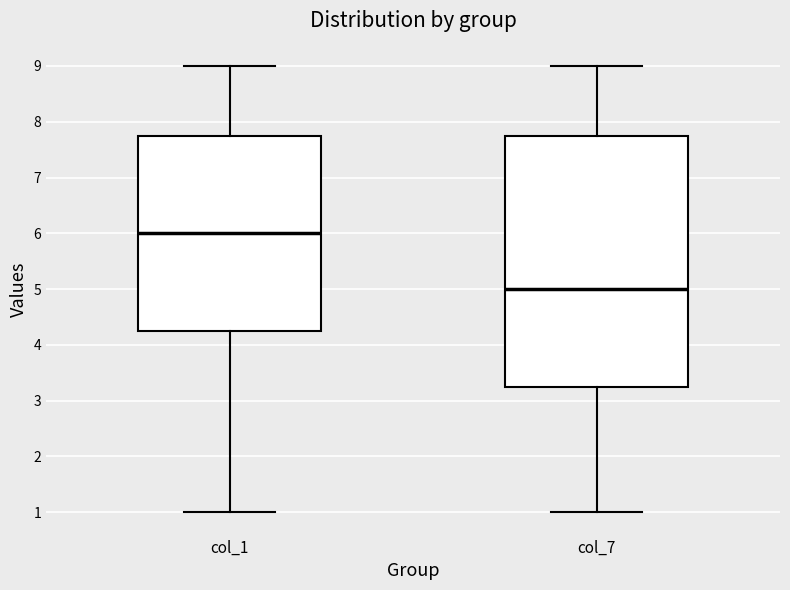

Which box's median line is the highest?

col_1